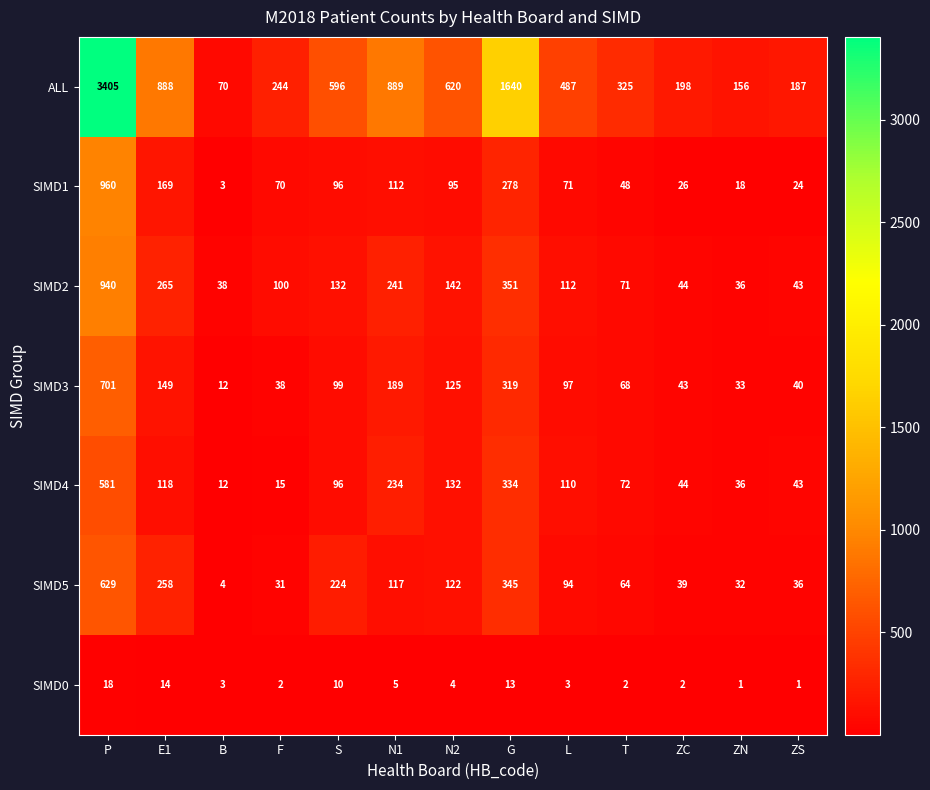

True or false: SIMD2 has a value of 23 at F.

False